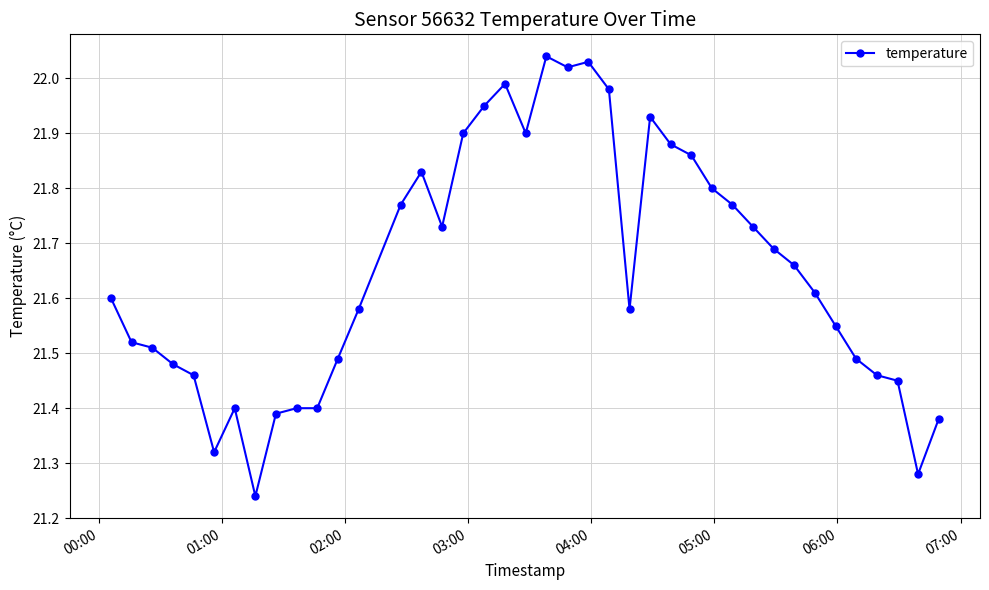

What is the difference between the maximum and second lowest values?

0.8